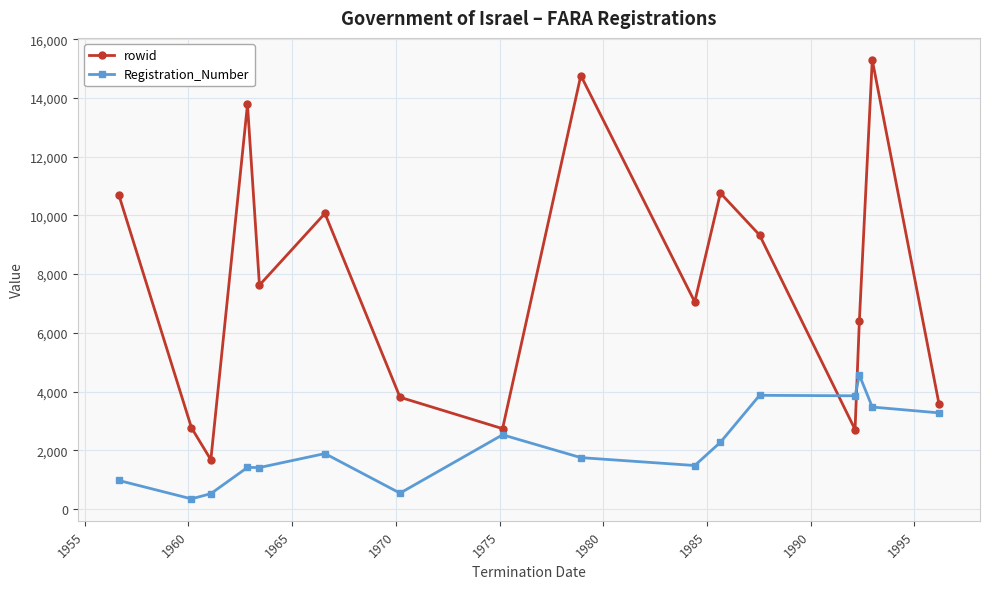

What is the maximum value for rowid?

15299